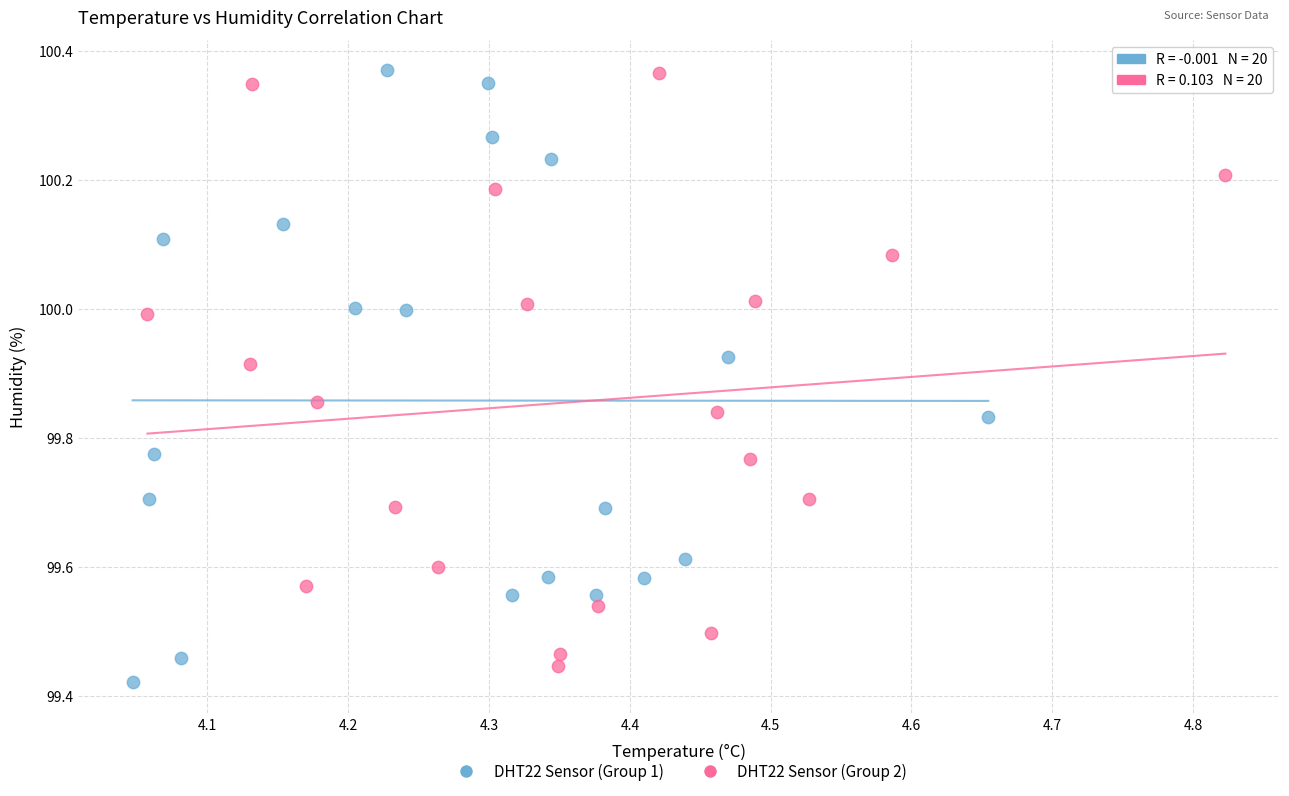

Which series reaches the minimum Y coordinate?

DHT22 Sensor (Group 1)